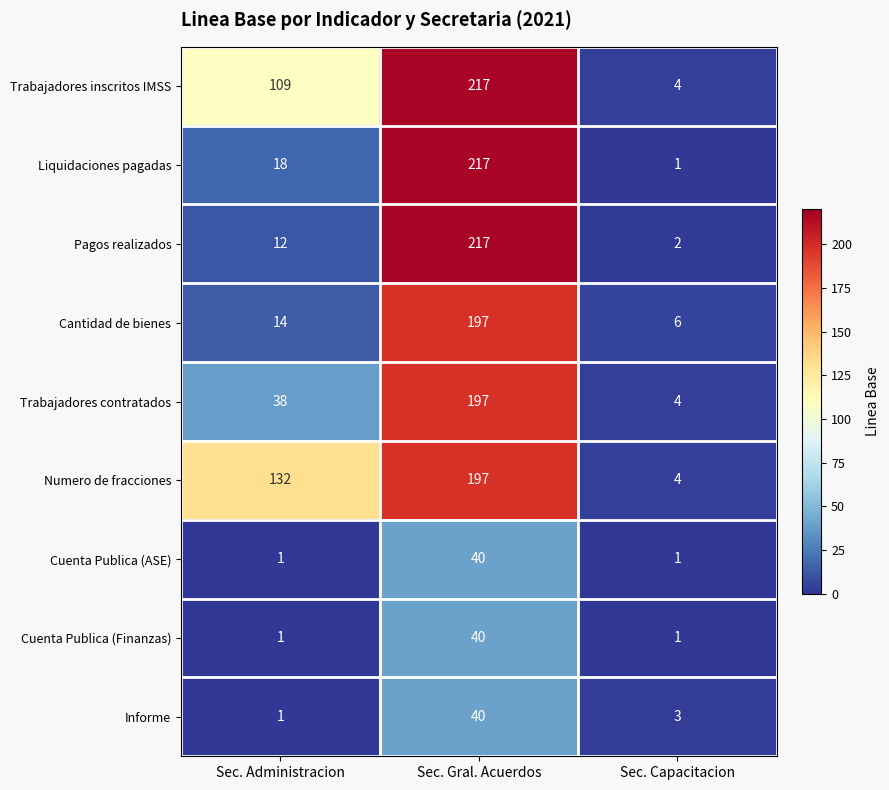

Reading right to left, transcribe all the data shown in this chart.

Trabajadores inscritos IMSS: Sec. Capacitacion=4	Sec. Gral. Acuerdos=217	Sec. Administracion=109
Liquidaciones pagadas: Sec. Capacitacion=1	Sec. Gral. Acuerdos=217	Sec. Administracion=18
Pagos realizados: Sec. Capacitacion=2	Sec. Gral. Acuerdos=217	Sec. Administracion=12
Cantidad de bienes: Sec. Capacitacion=6	Sec. Gral. Acuerdos=197	Sec. Administracion=14
Trabajadores contratados: Sec. Capacitacion=4	Sec. Gral. Acuerdos=197	Sec. Administracion=38
Numero de fracciones: Sec. Capacitacion=4	Sec. Gral. Acuerdos=197	Sec. Administracion=132
Cuenta Publica (ASE): Sec. Capacitacion=1	Sec. Gral. Acuerdos=40	Sec. Administracion=1
Cuenta Publica (Finanzas): Sec. Capacitacion=1	Sec. Gral. Acuerdos=40	Sec. Administracion=1
Informe: Sec. Capacitacion=3	Sec. Gral. Acuerdos=40	Sec. Administracion=1